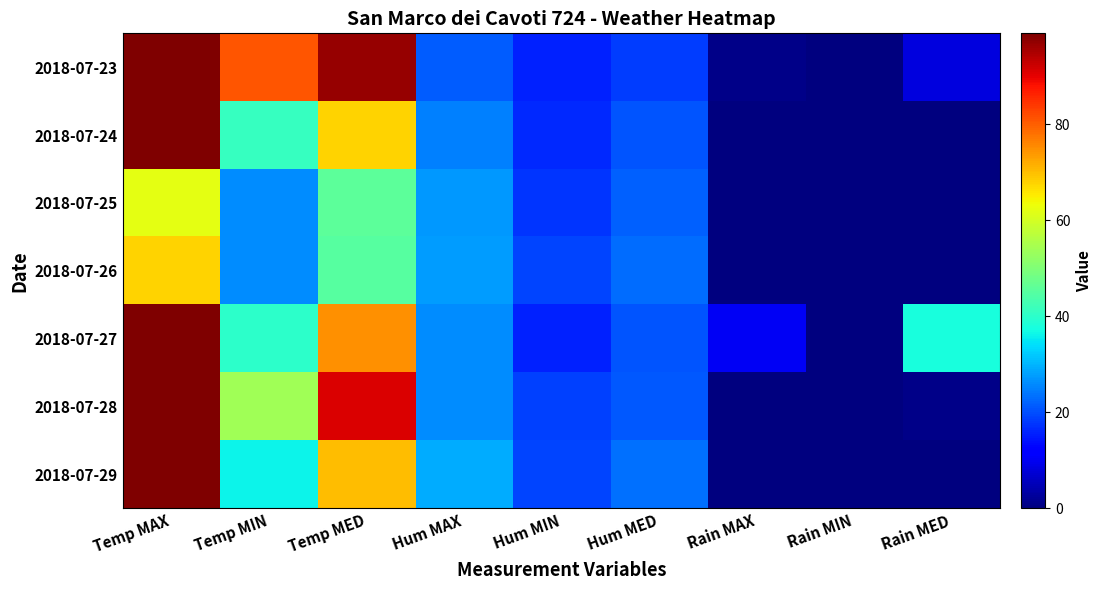

At Temp MIN, list the series in order from largest to smallest.

2018-07-23, 2018-07-28, 2018-07-24, 2018-07-27, 2018-07-29, 2018-07-25, 2018-07-26